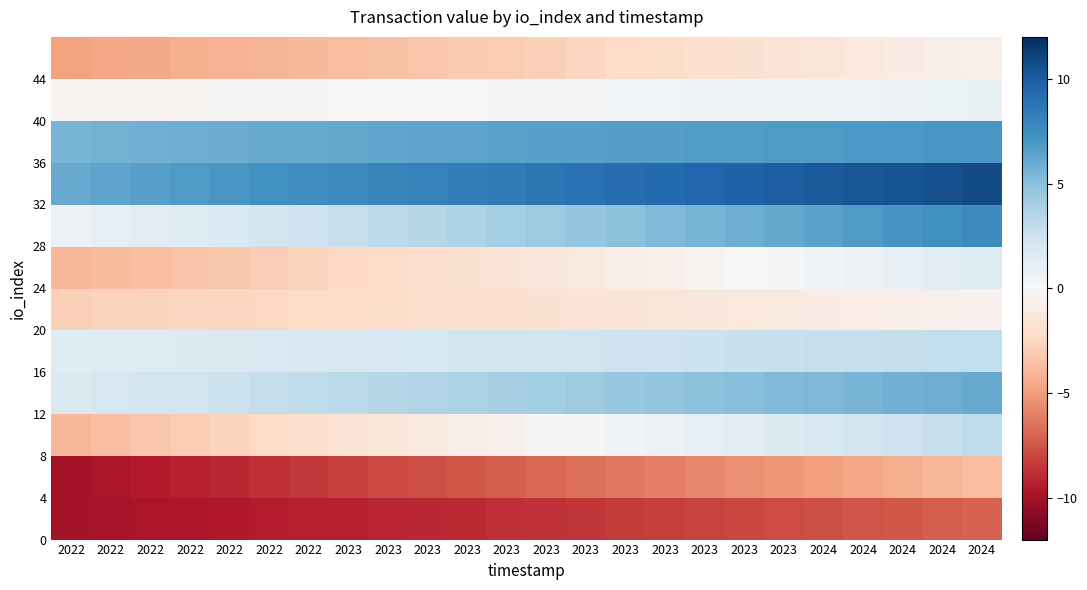

What is the difference between the highest and lowest values at 2024?

17.8